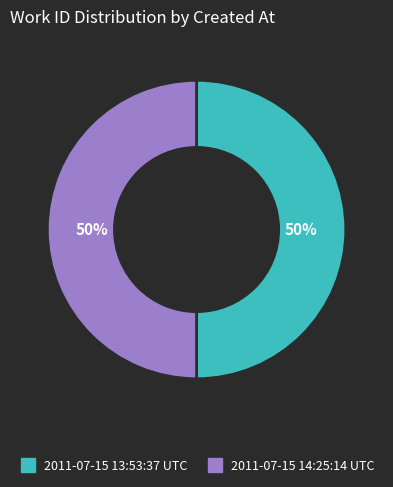

Is the sum of 2011-07-15 14:25:14 UTC and 2011-07-15 13:53:37 UTC greater than half?

Yes